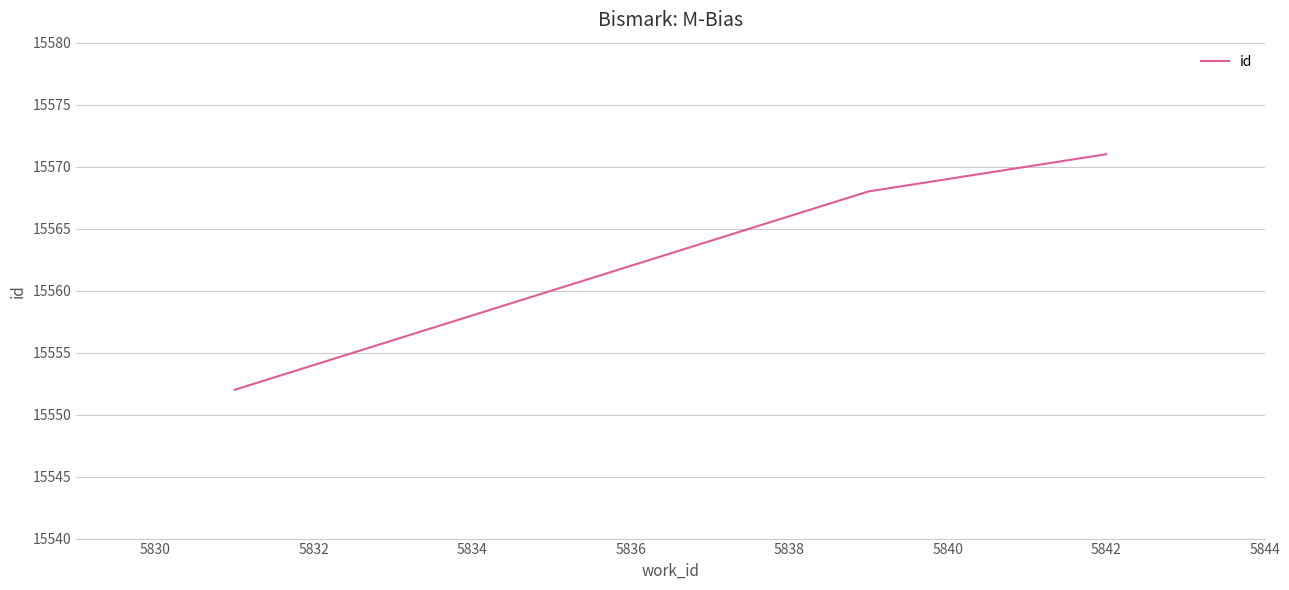

How many lines are shown in the chart?

1